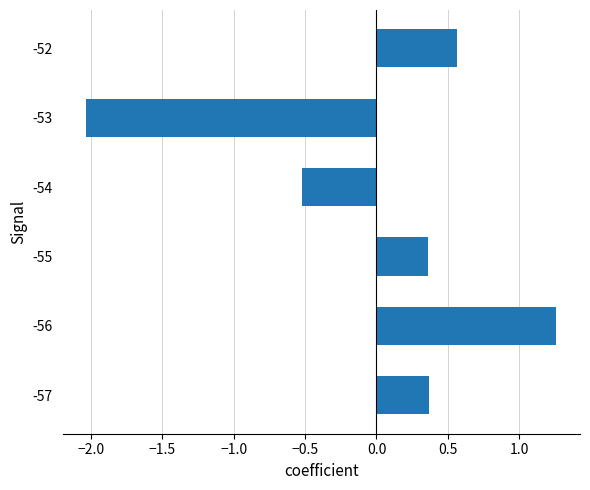

Which label corresponds to the smallest value in the chart?

-53